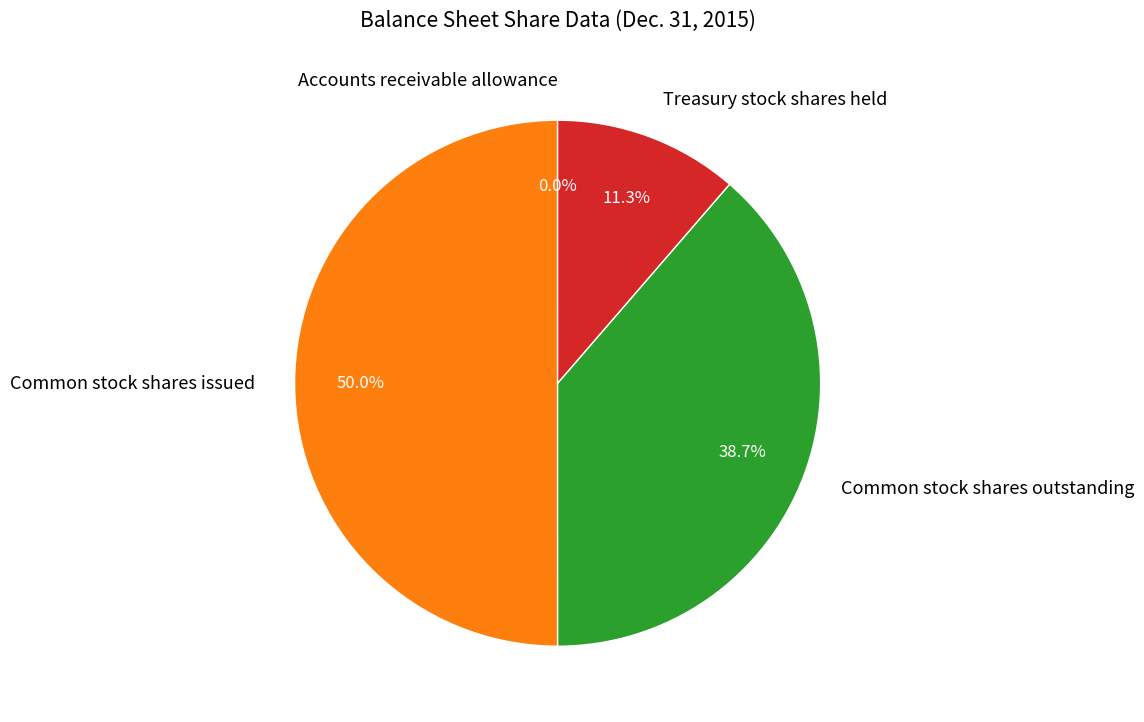

What portion of the pie excludes Treasury stock shares held?

88.7%